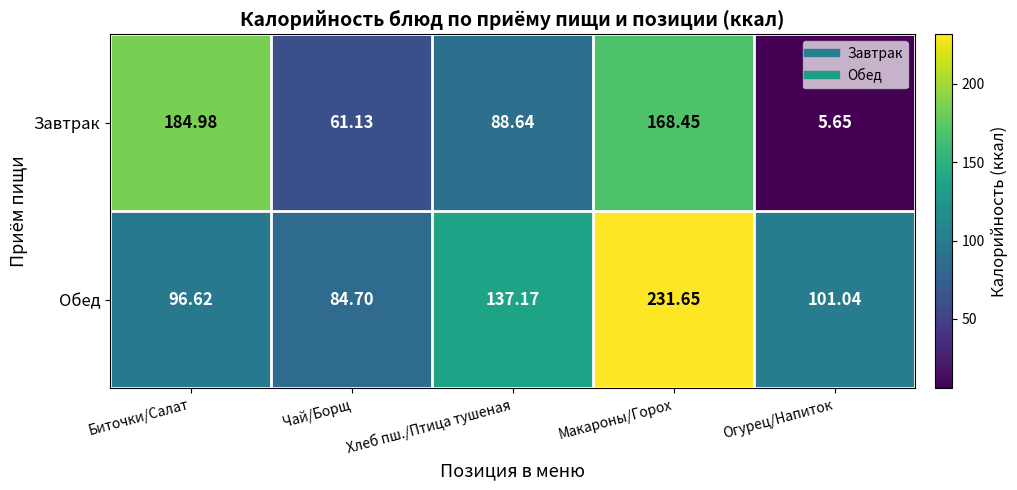

How many values in the Завтрак series exceed 88?

3